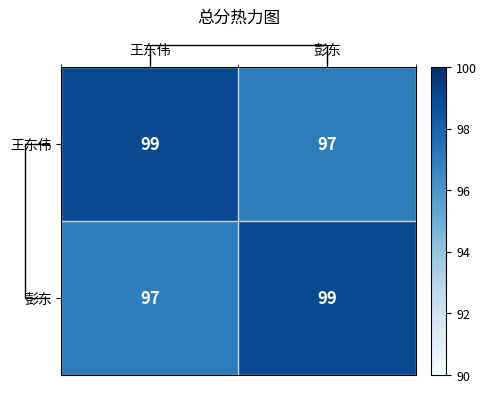

How many data points does each series have?

2